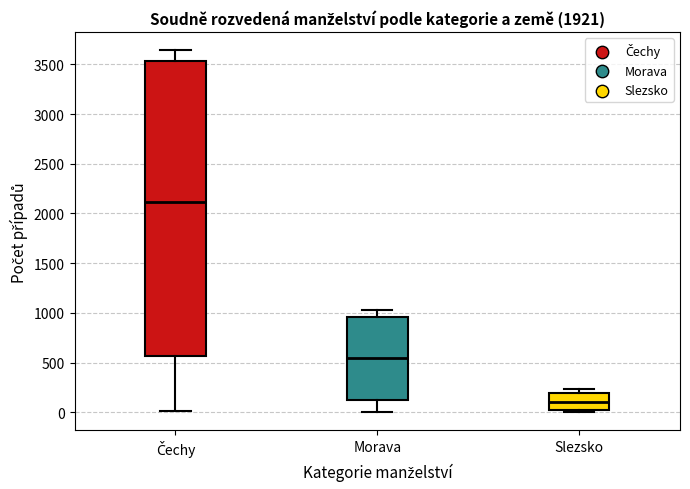

Which box's median line is the highest?

Čechy